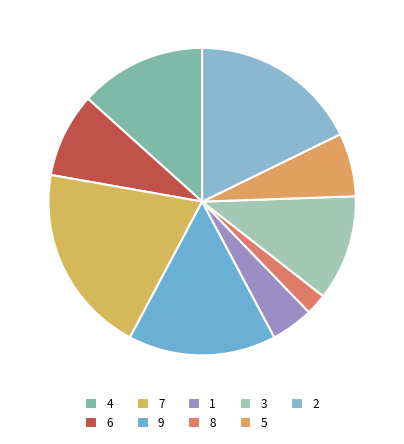

Approximately how many times larger is the value at 5 compared to 7?

0.3